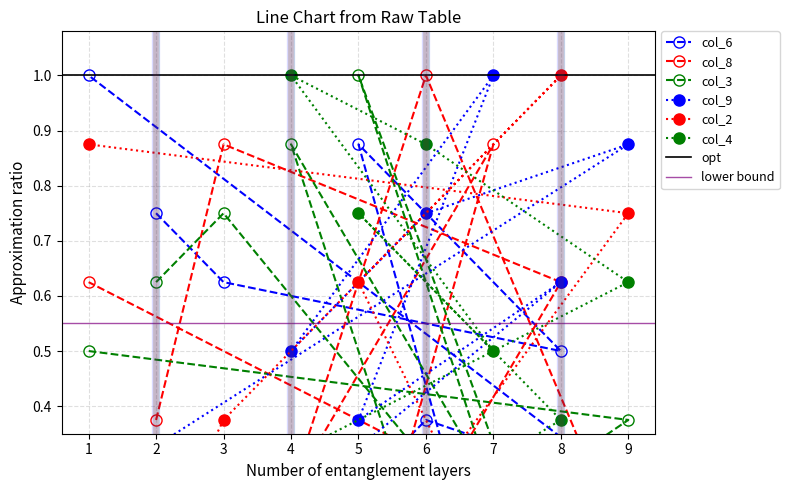

Where is the first local minimum for col_6?

8